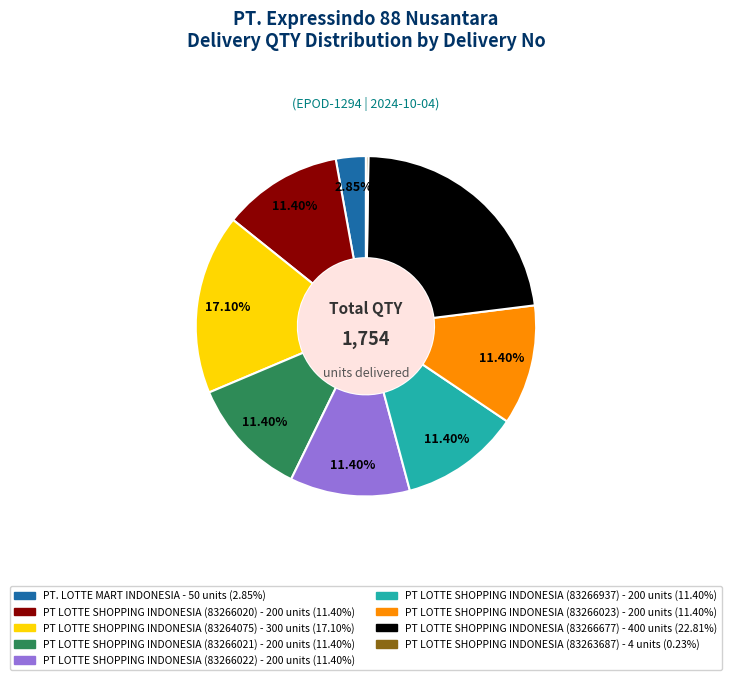

Does any single category account for the majority?

No